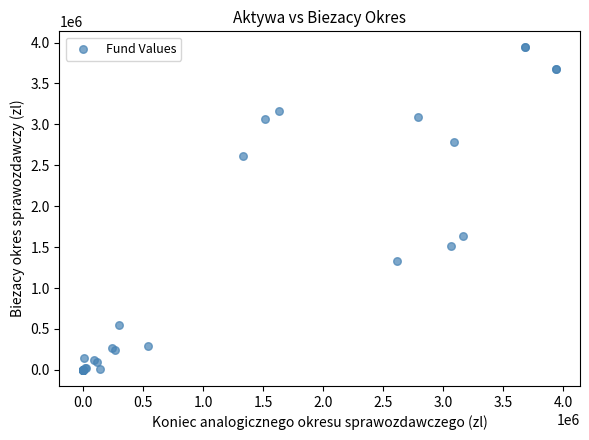

What Y value in the scatter plot is closest to 1970203?

1631745.0